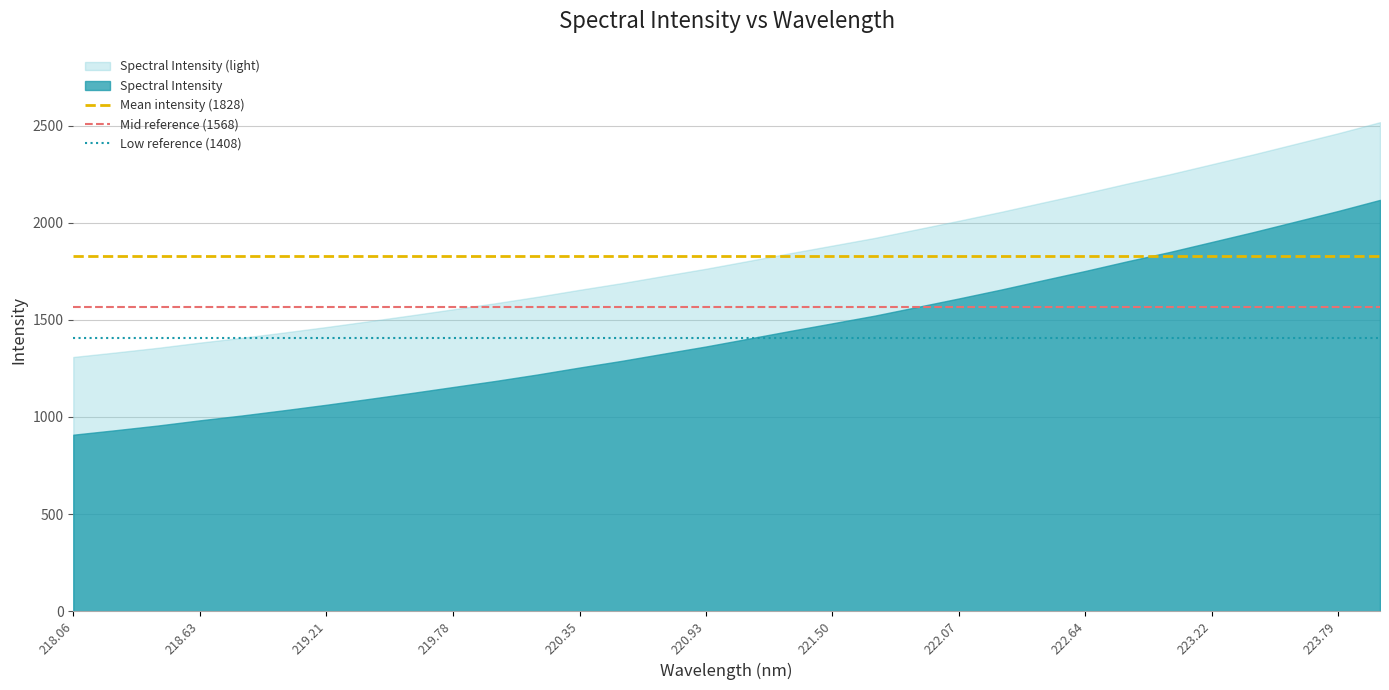

Rank the series by their maximum value, from highest to lowest.

Spectral Intensity (light), Spectral Intensity